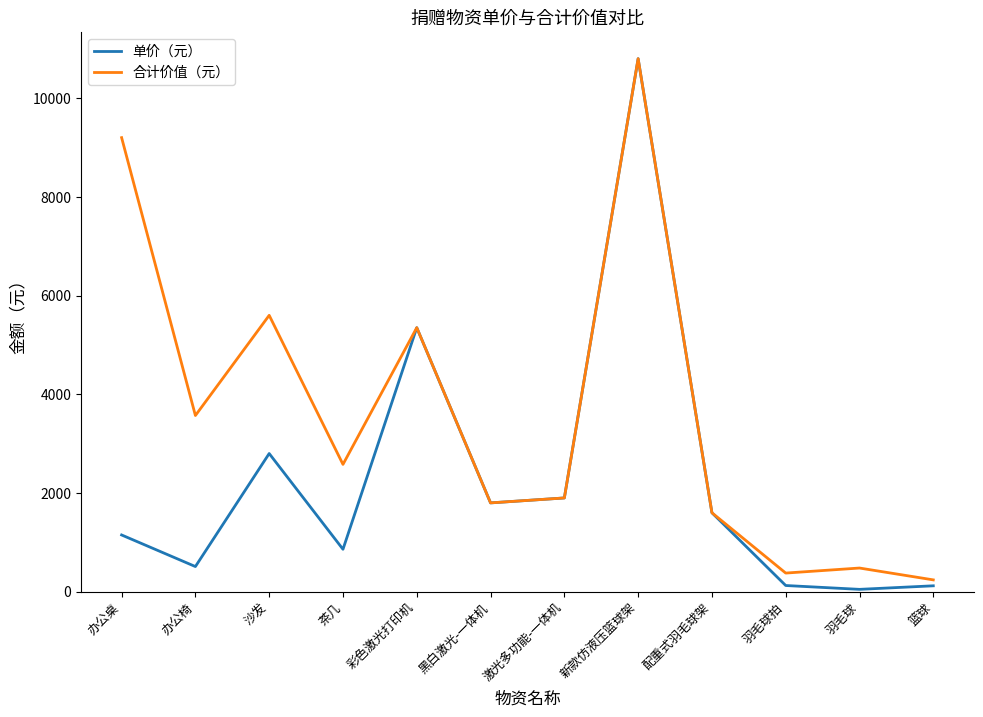

At which category is the sum across all series the highest?

新款仿液压篮球架